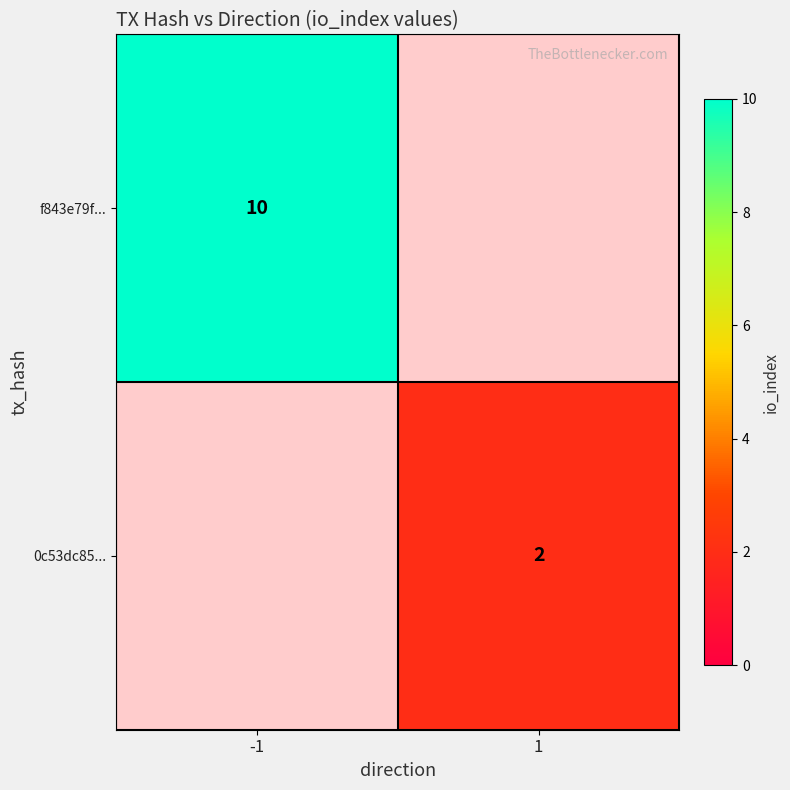

Count the number of data series in this chart.

2